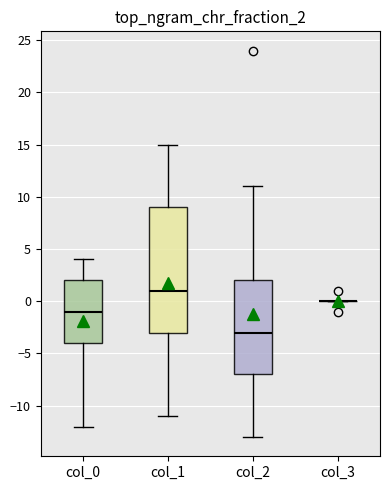

Where is the upper edge of the box for col_1 on the y-axis? The values are not printed on the chart, so give them approximately, as read against the axis.

9